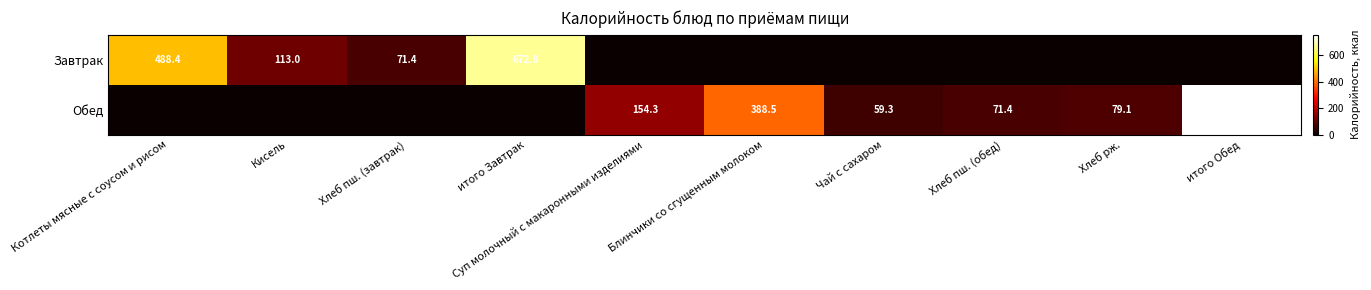

Count the number of categories in the chart.

10